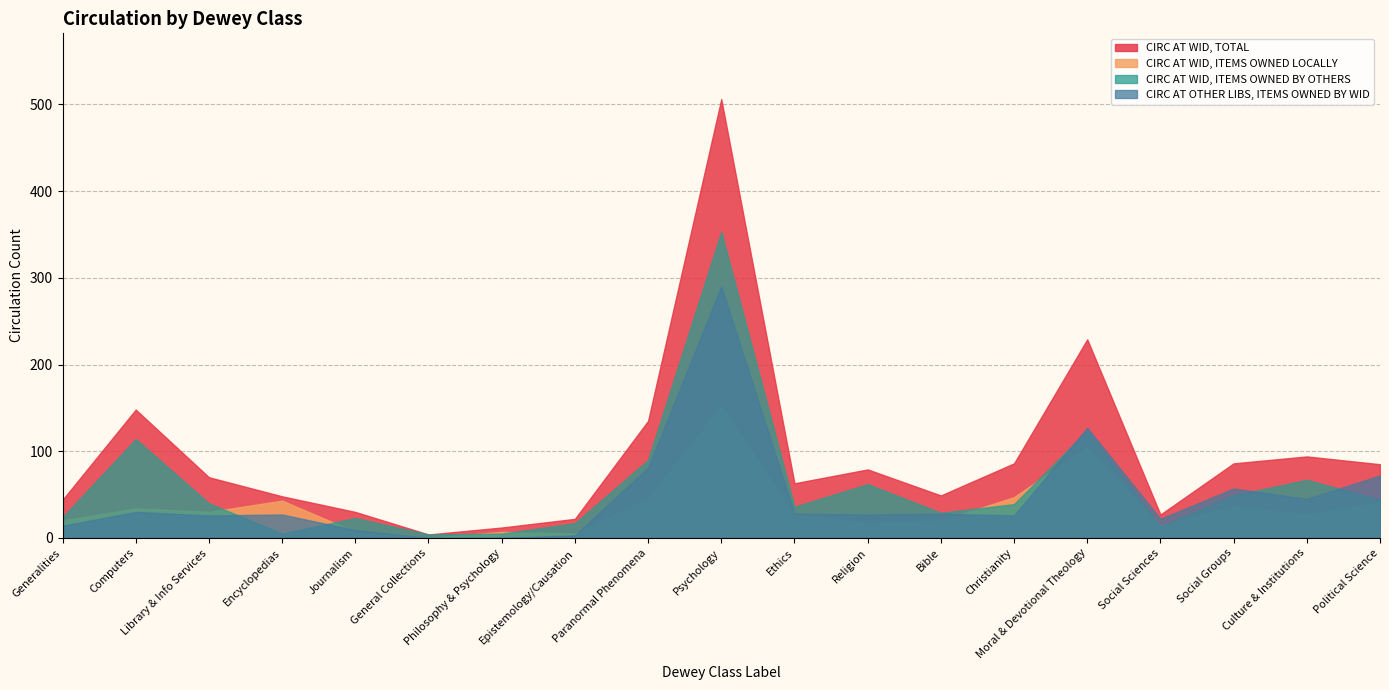

Rank the series by their maximum value, from highest to lowest.

CIRC AT WID, TOTAL, CIRC AT WID, ITEMS OWNED BY OTHERS, CIRC AT OTHER LIBS, ITEMS OWNED BY WID, CIRC AT WID, ITEMS OWNED LOCALLY